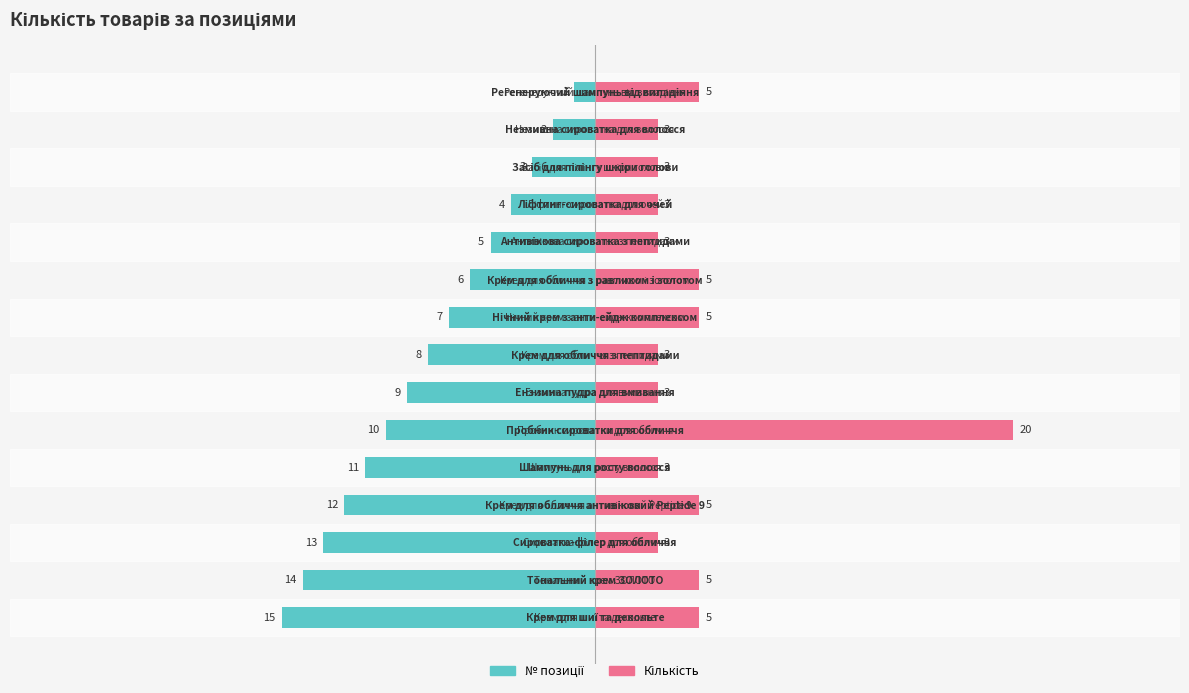

At 6, list the series in order from largest to smallest.

Кількість, № позиції